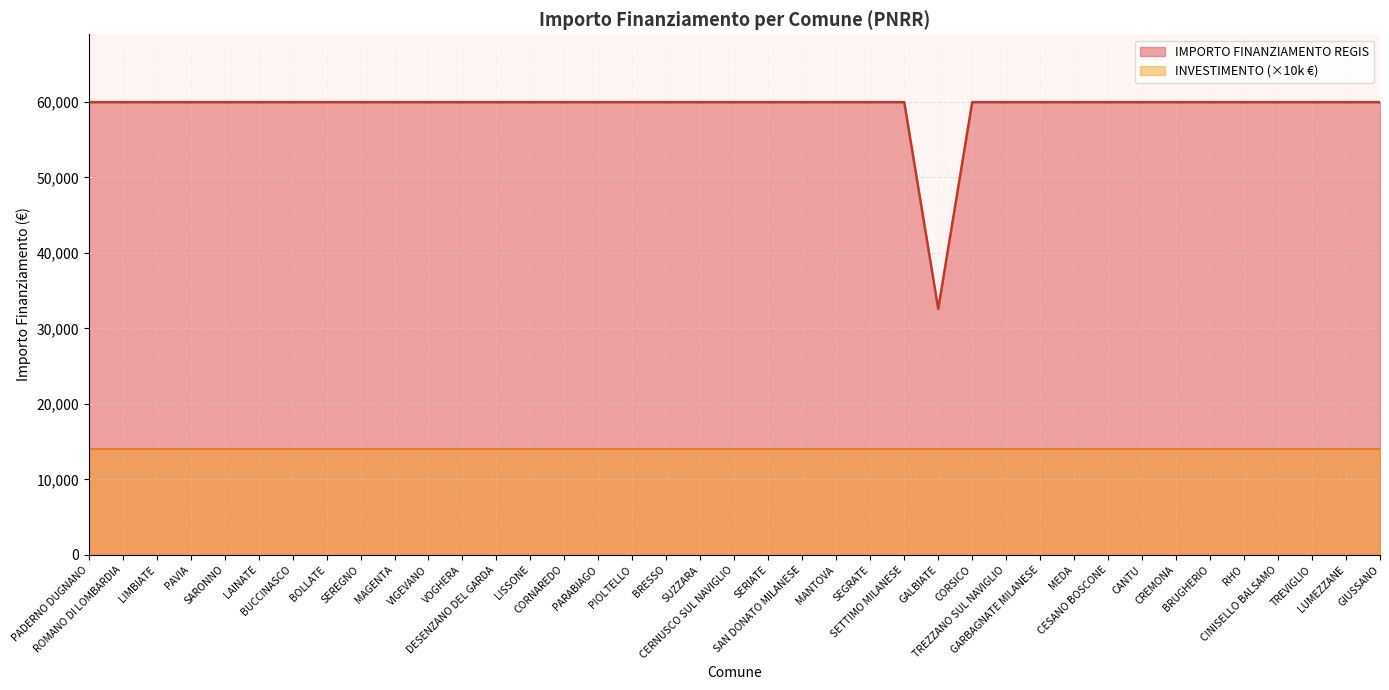

Between CANTU and LUMEZZANE, which is larger?

CANTU